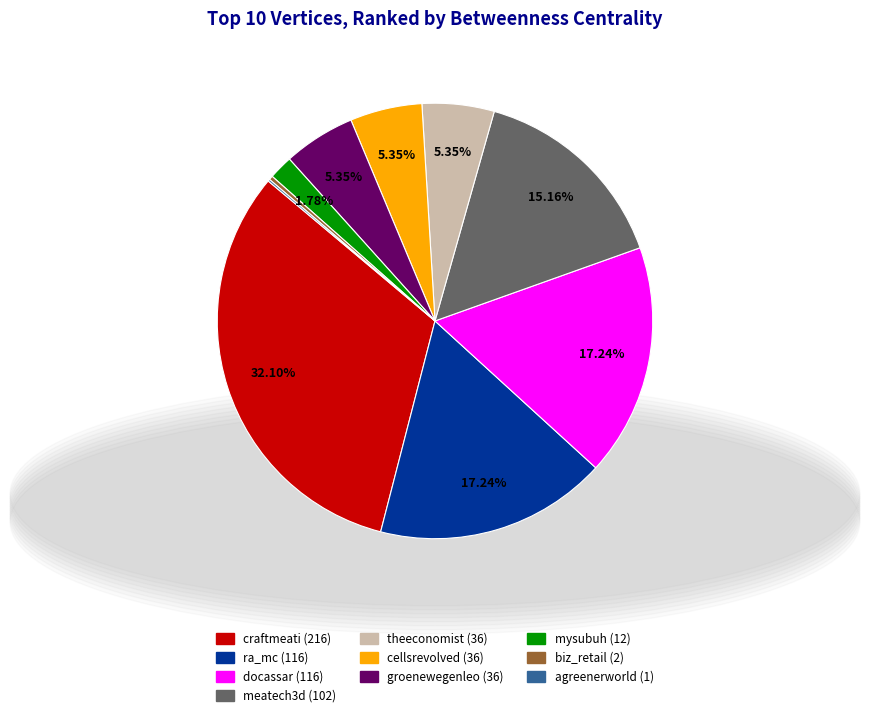

What percentage is NOT represented by ra_mc?

82.8%